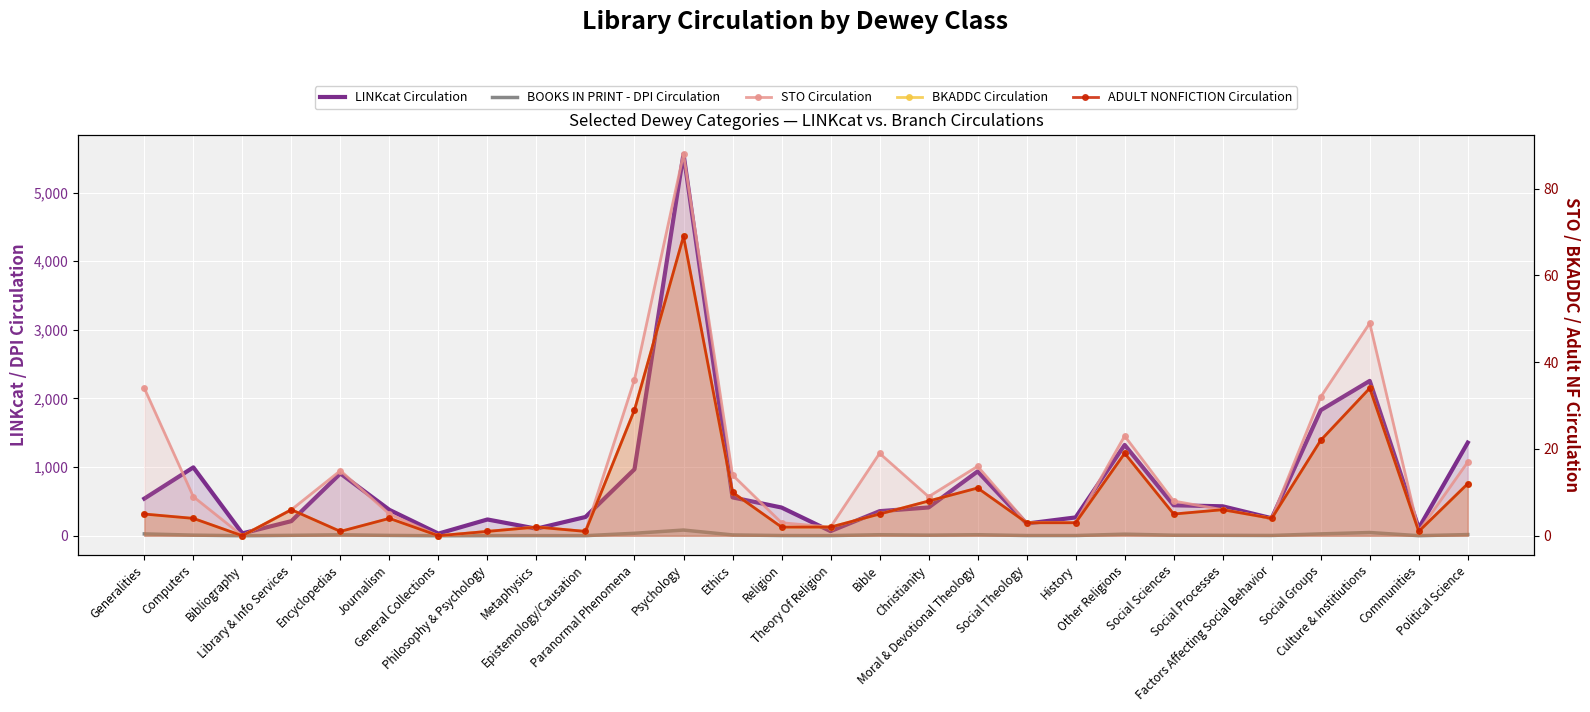

Where does the LINKcat Circulation series first go above 412?

Generalities